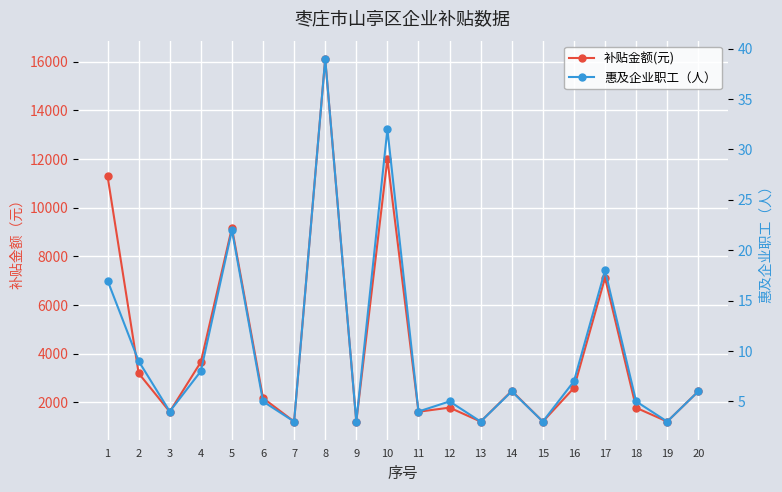

What is the highest value of the 补贴金额(元) series?

16118.0